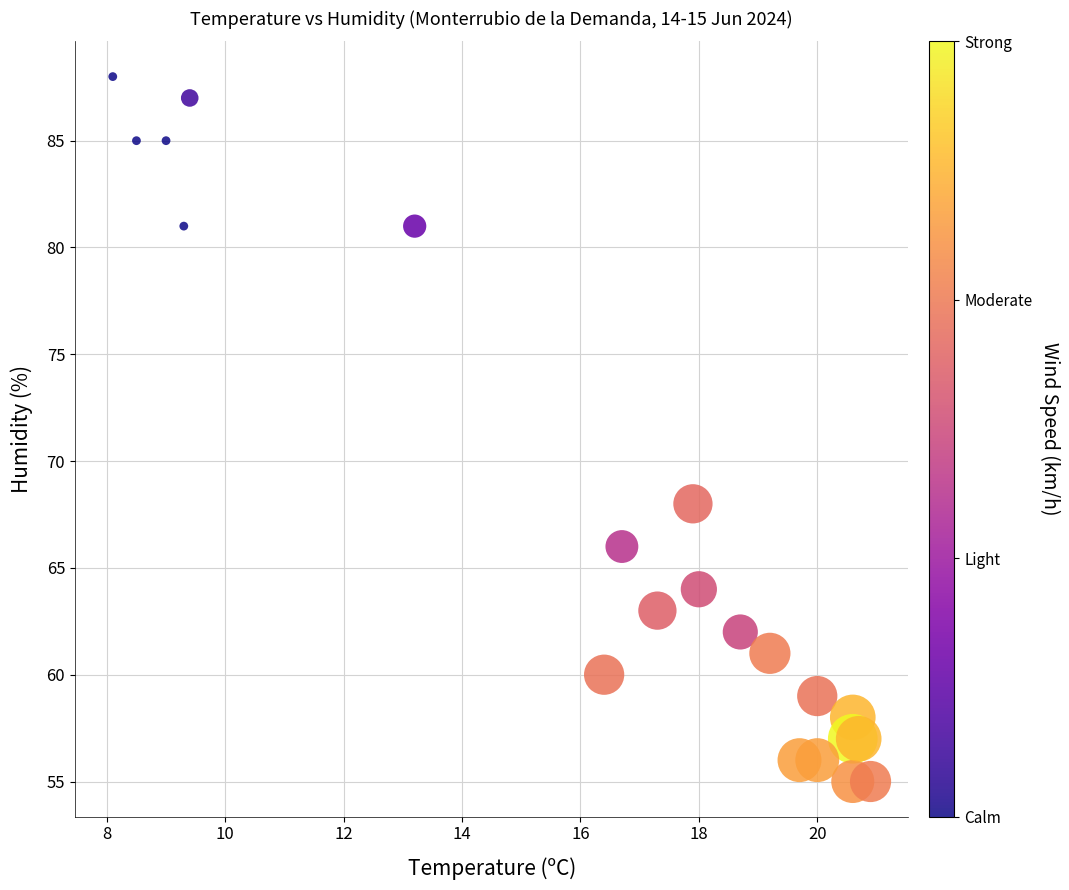

What Y value in the scatter plot is closest to 71?

68